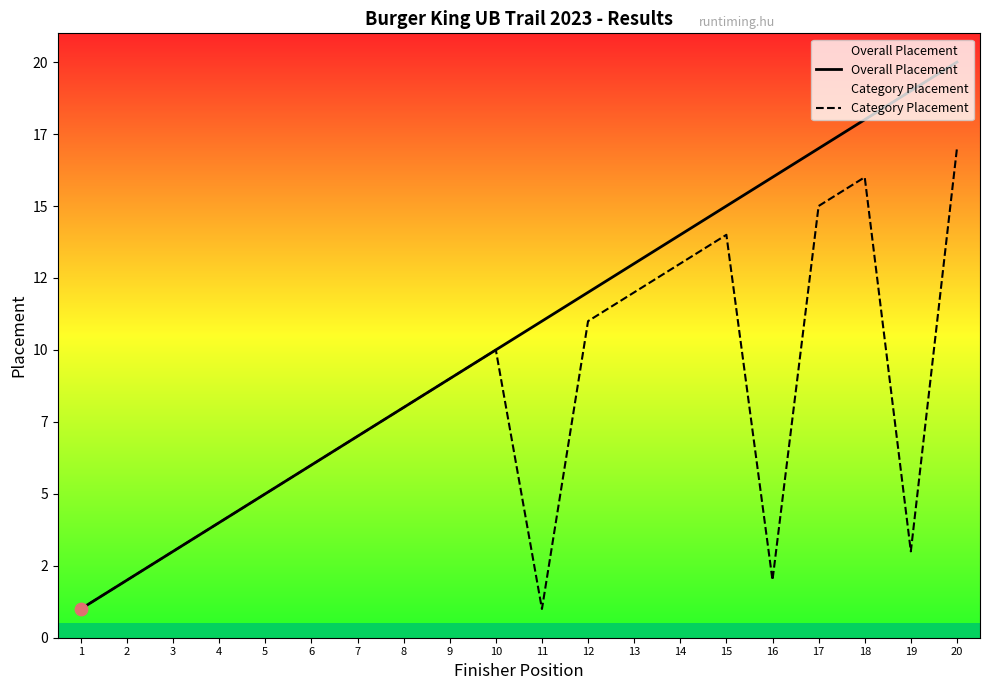

Which series contains the lowest Y value?

Overall Placement